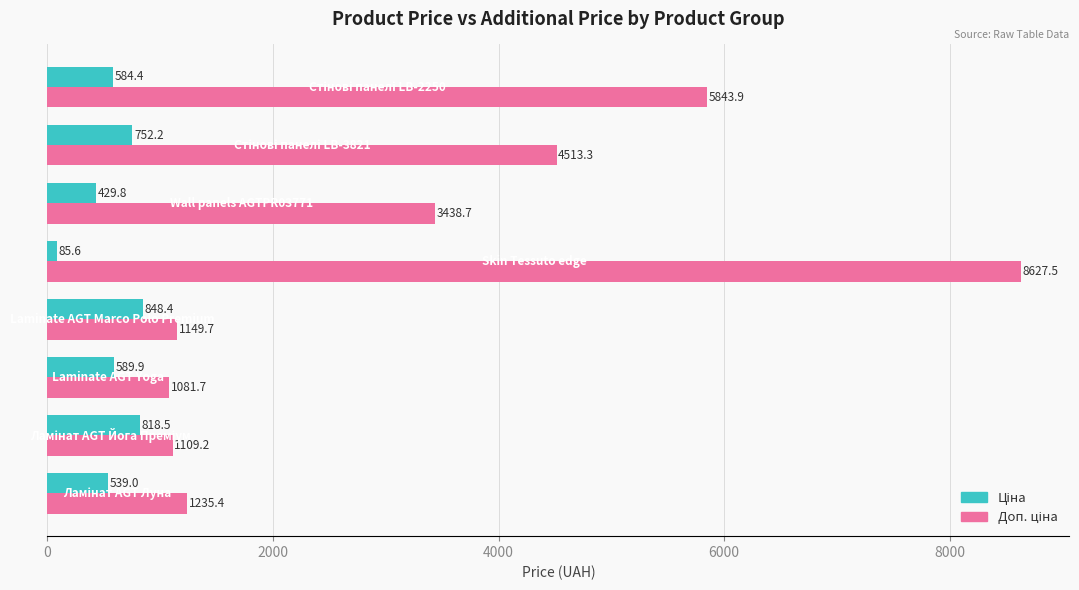

What is the maximum value shown in the chart?

8627.5